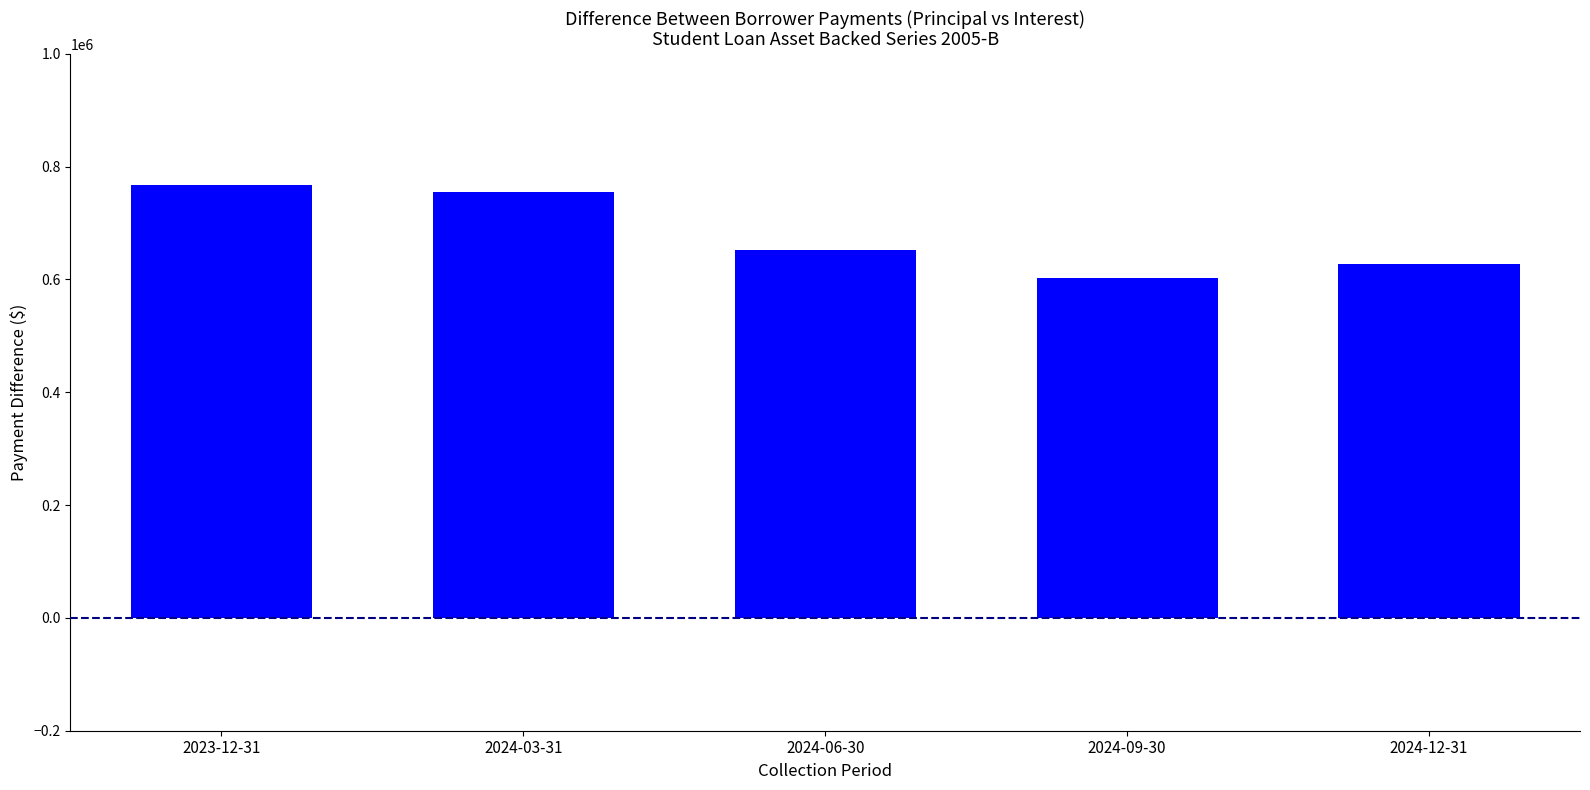

True or false: the data shows 652236.9 at 2024-06-30.

True